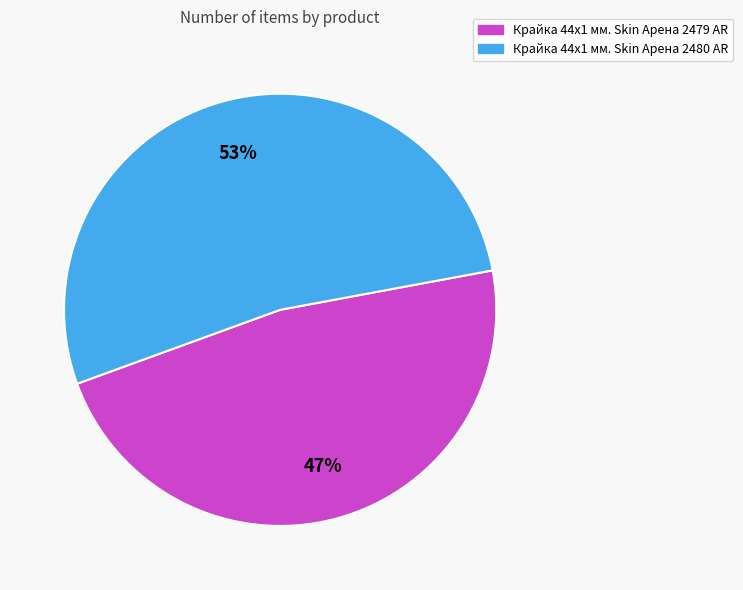

Which category has the biggest portion of the pie?

Крайка 44x1 мм. Skin Арена 2480 AR